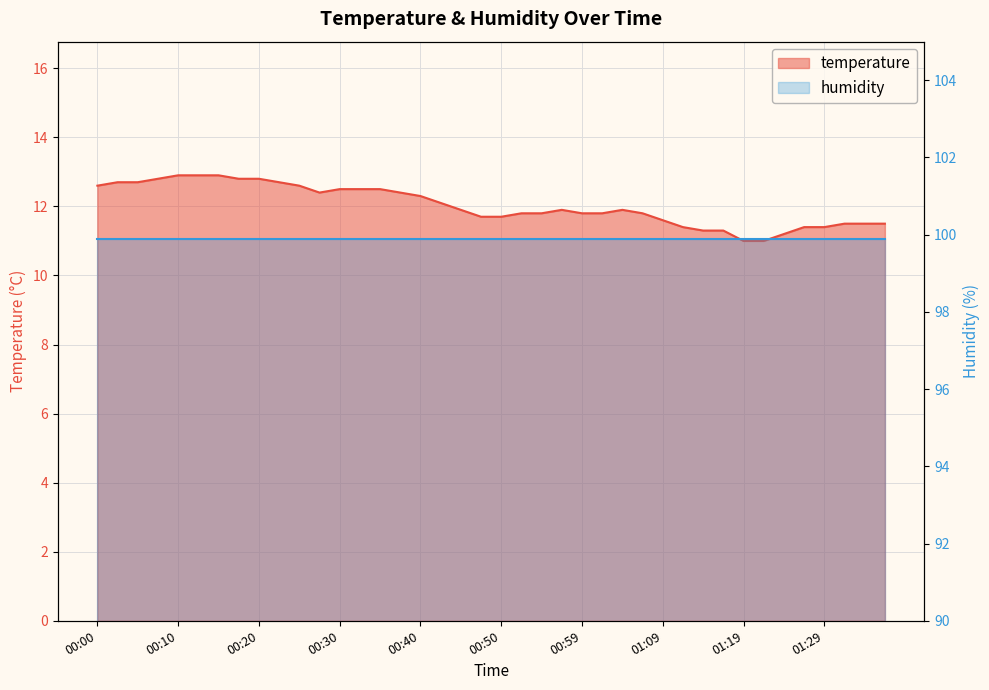

What is the change in value from 00:08 to 01:29?

-1.4